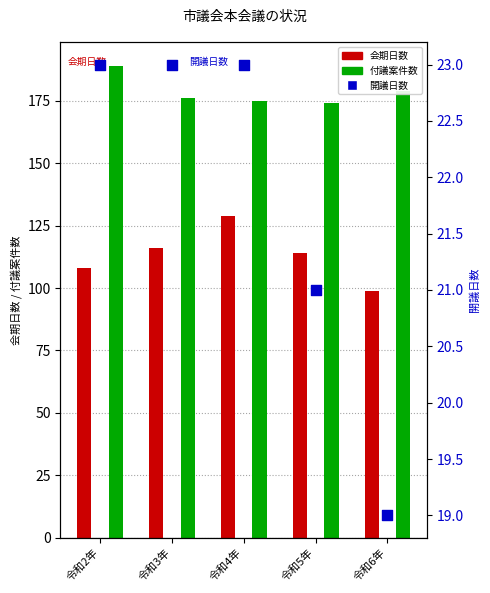

What are all the series names shown in the legend?

会期日数, 付議案件数, 開議日数